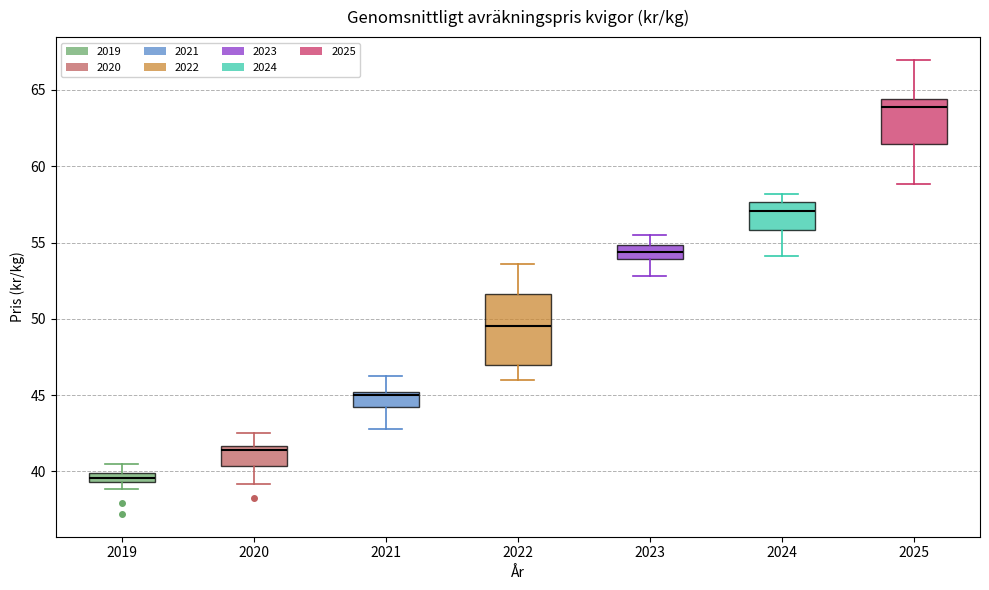

Where does the lower whisker of the box at x = 2020 end on the y-axis? The values are not printed on the chart, so give them approximately, as read against the axis.

39.0